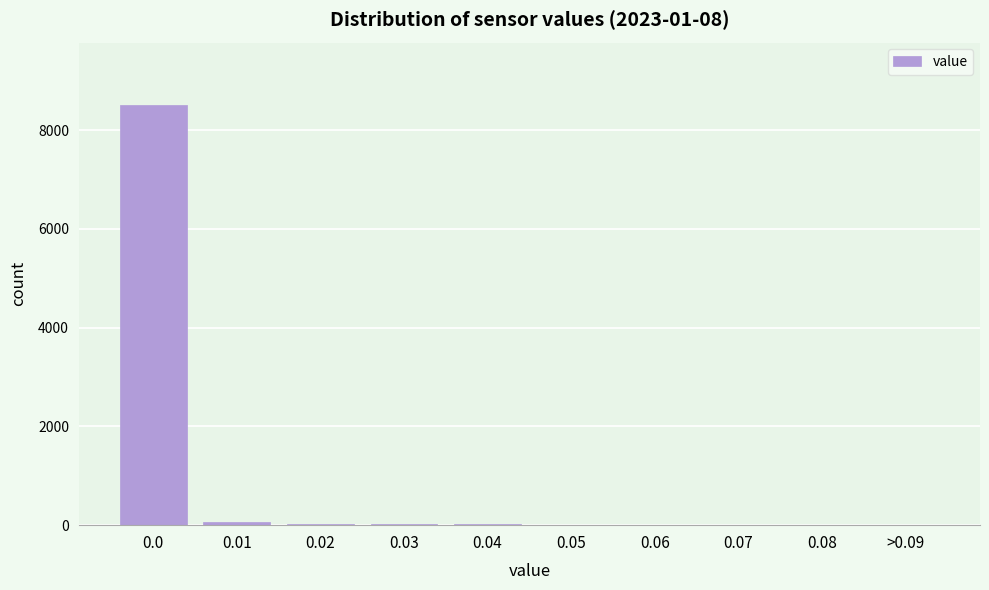

What is the maximum value shown in the chart?

8500